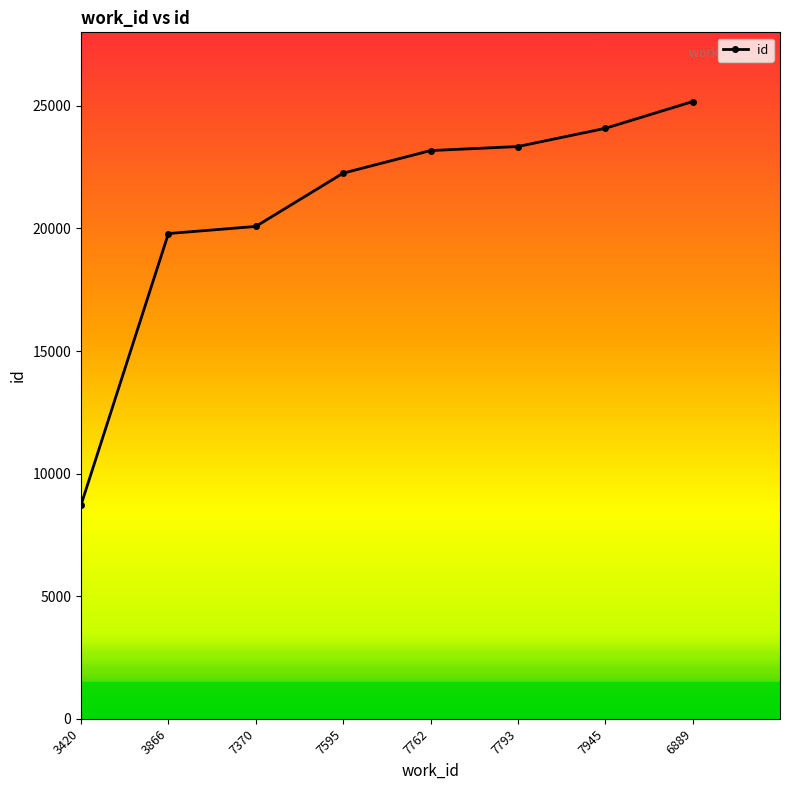

The value at 7370 is 20082. True or false?

True